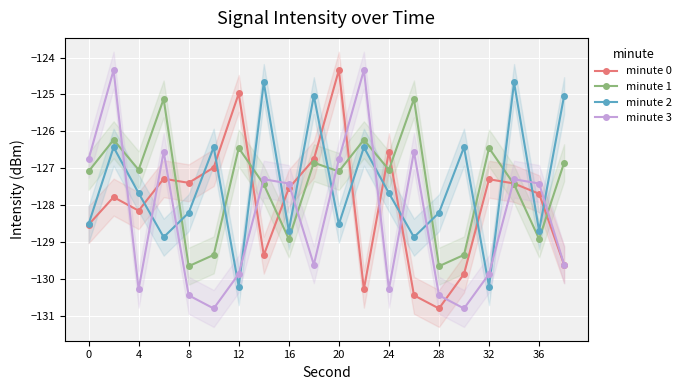

What is the lowest value of the minute 0 series?

-130.8